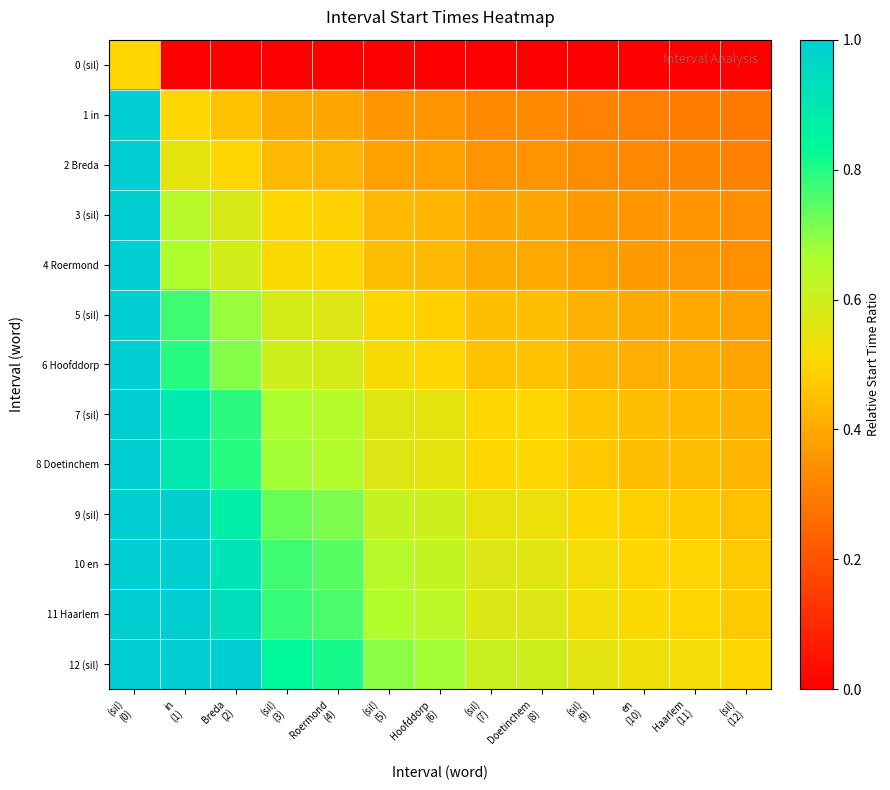

List the series in order of their peak value, highest first.

10 en, 11 Haarlem, 12 (sil), 9 (sil), 8 Doetinchem, 7 (sil), 6 Hoofddorp, 5 (sil), 4 Roermond, 3 (sil), 2 Breda, 1 in, 0 (sil)